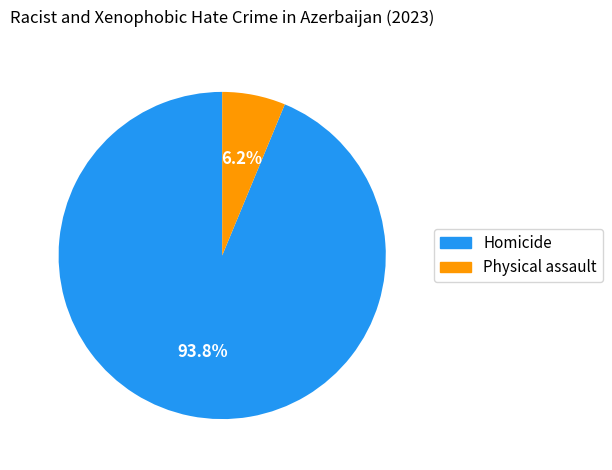

What percentage is the Physical assault slice, to the nearest percent?

6%